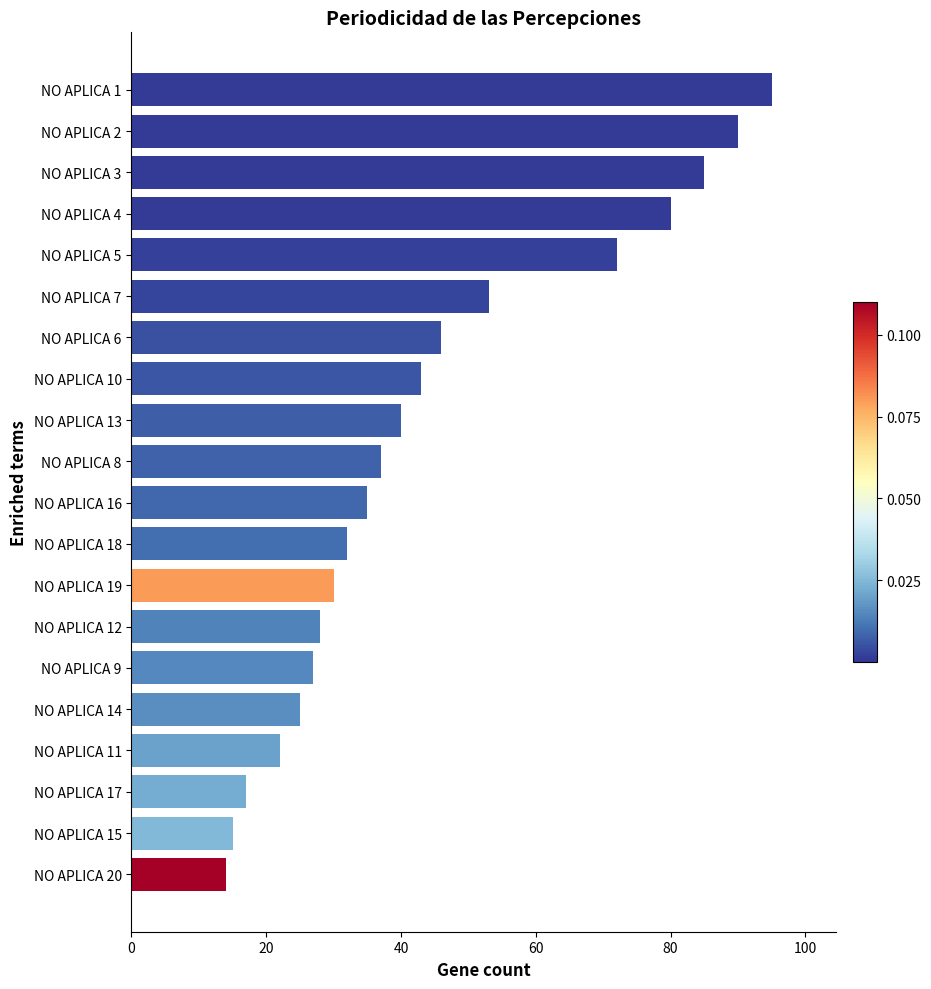

List the labels in order of value, largest first.

NO APLICA 1, NO APLICA 2, NO APLICA 3, NO APLICA 4, NO APLICA 5, NO APLICA 7, NO APLICA 6, NO APLICA 10, NO APLICA 13, NO APLICA 8, NO APLICA 16, NO APLICA 18, NO APLICA 19, NO APLICA 12, NO APLICA 9, NO APLICA 14, NO APLICA 11, NO APLICA 17, NO APLICA 15, NO APLICA 20